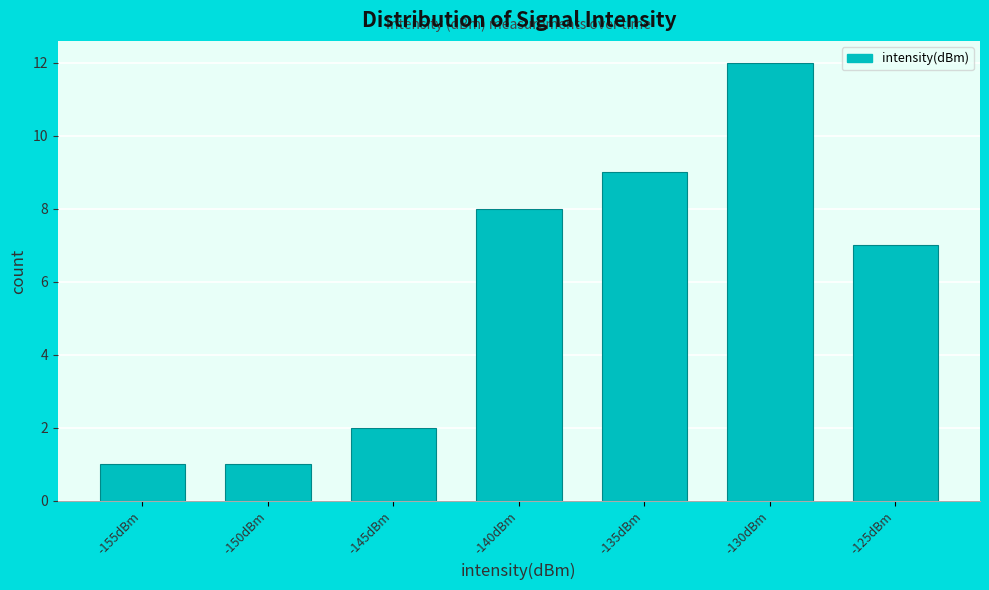

Reading right to left, extract all data points from this chart.

7	12	9	8	2	1	1